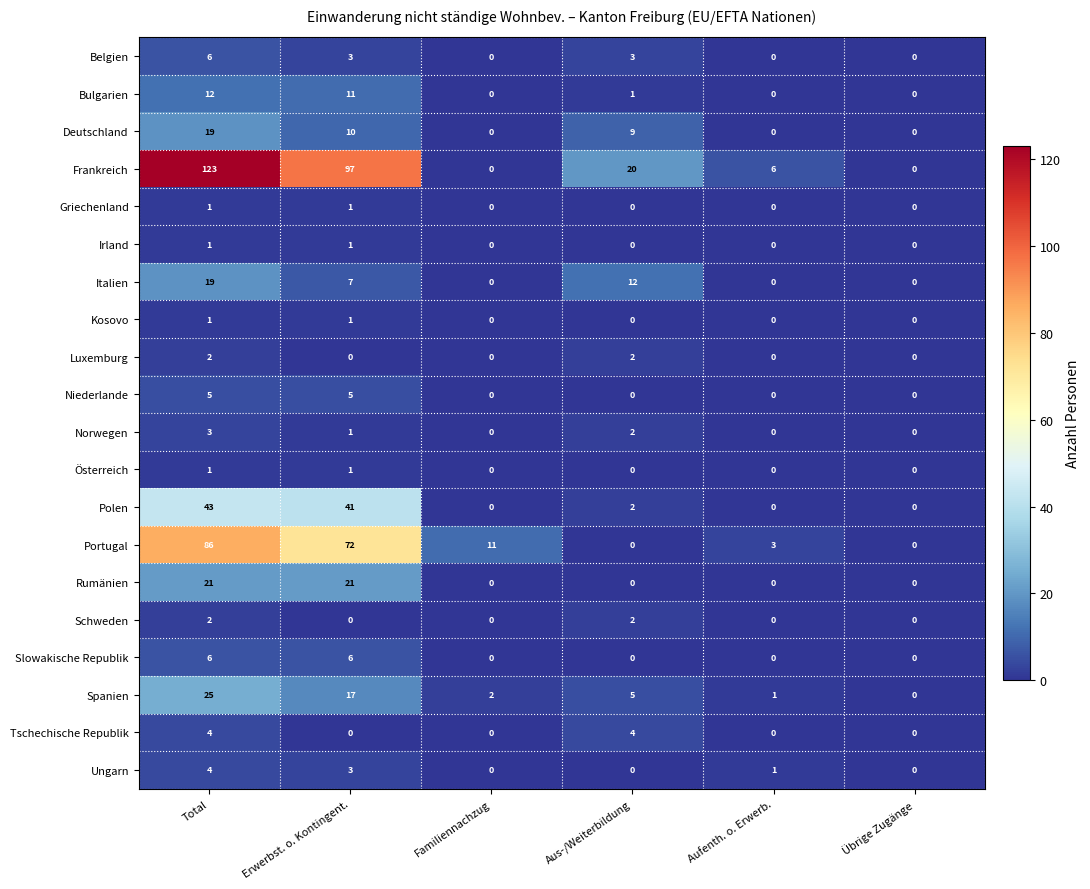

What is the spread (max minus min) of values at Aus-/Weiterbildung?

20